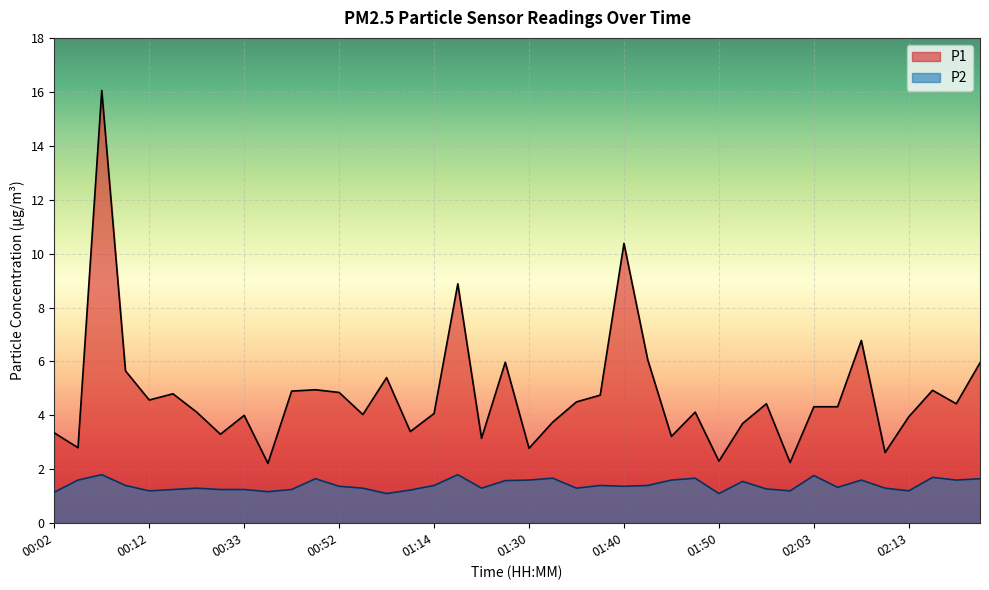

At how many categories does at least one series exceed 3?

34